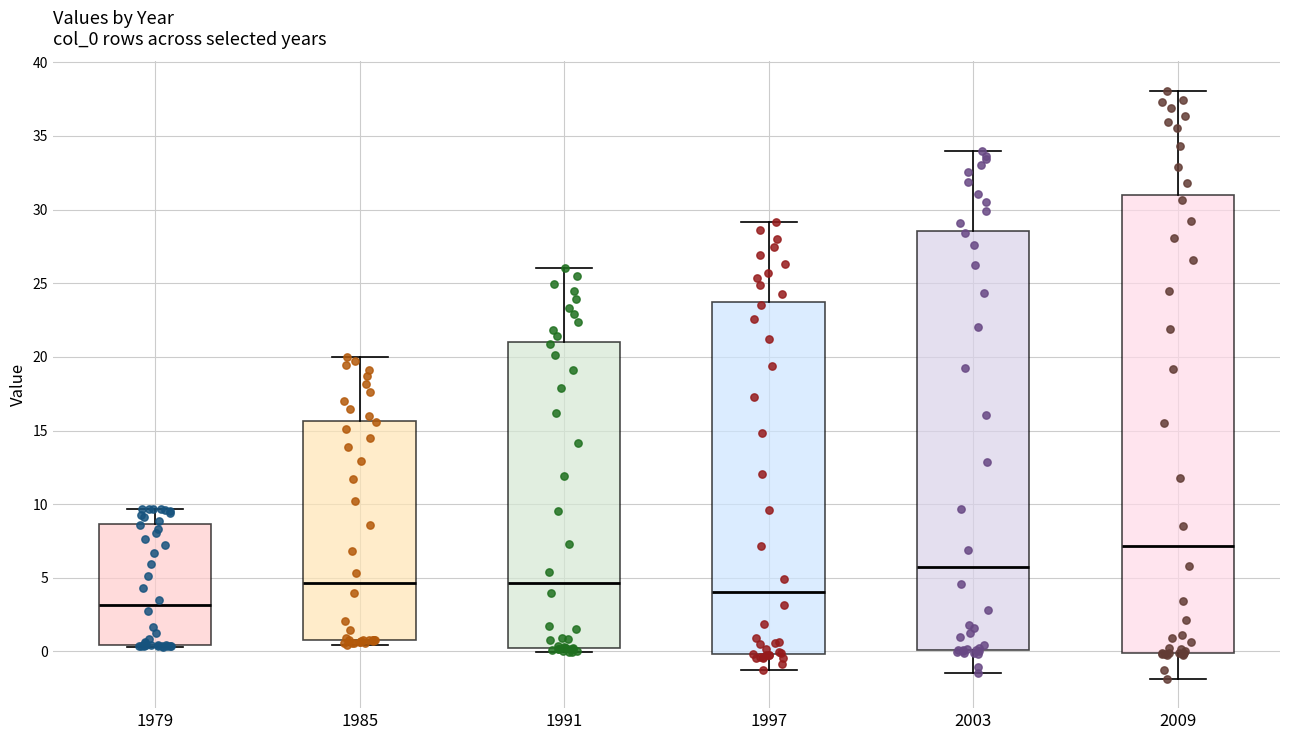

Which box's median line is the lowest?

1979